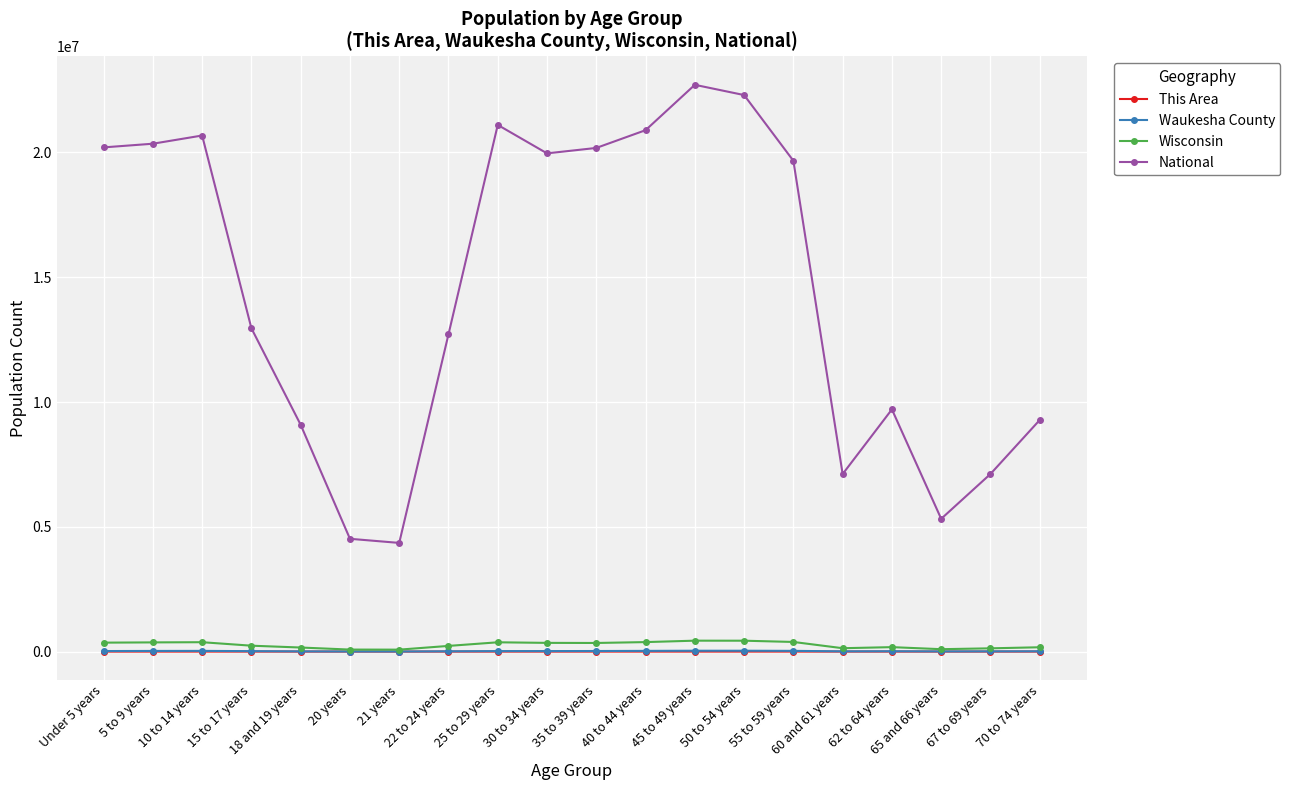

Which series has the widest spread of values?

National